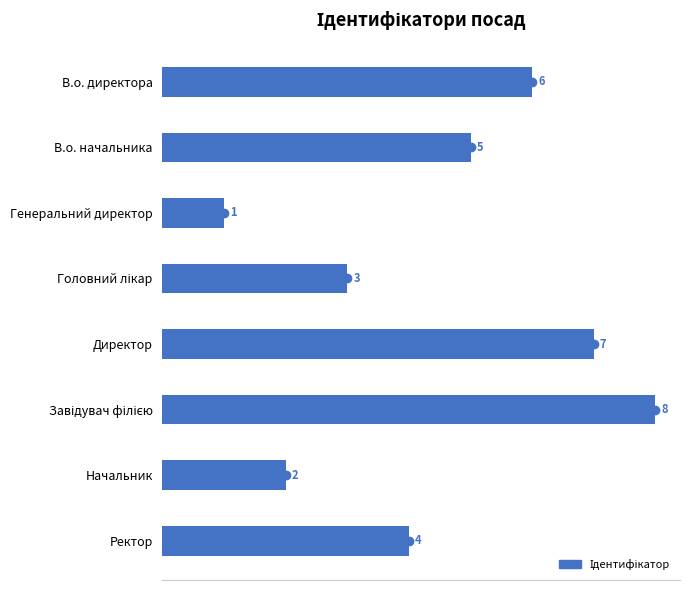

What is the label of the 3rd bar from the left?

Генеральний директор